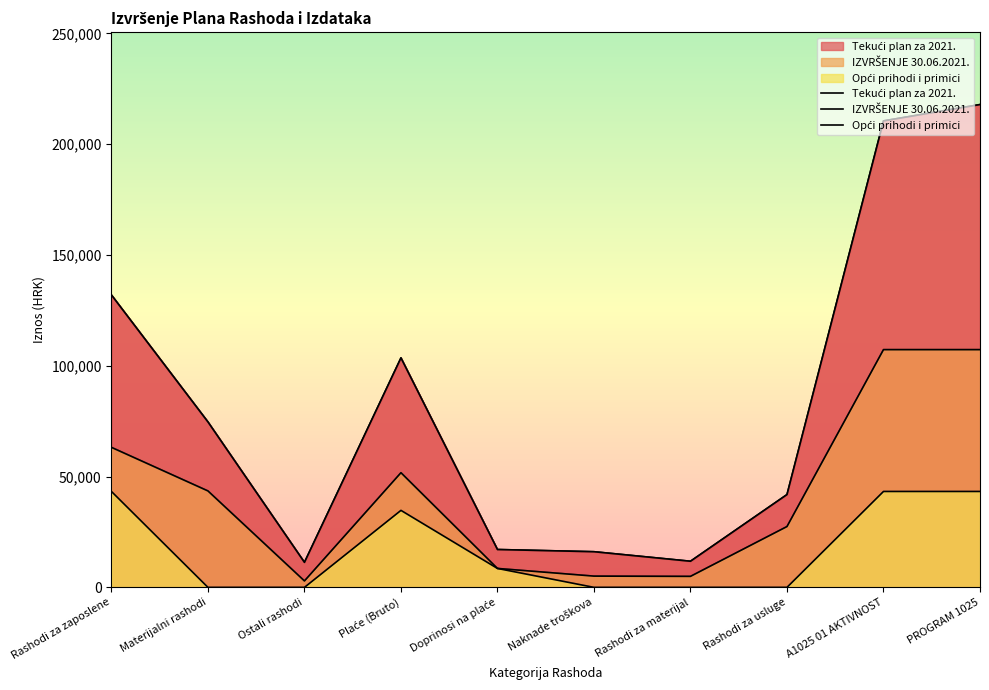

What is the difference between the Tekući plan za 2021. values at Doprinosi na plaće and Rashodi za materijal?

5297